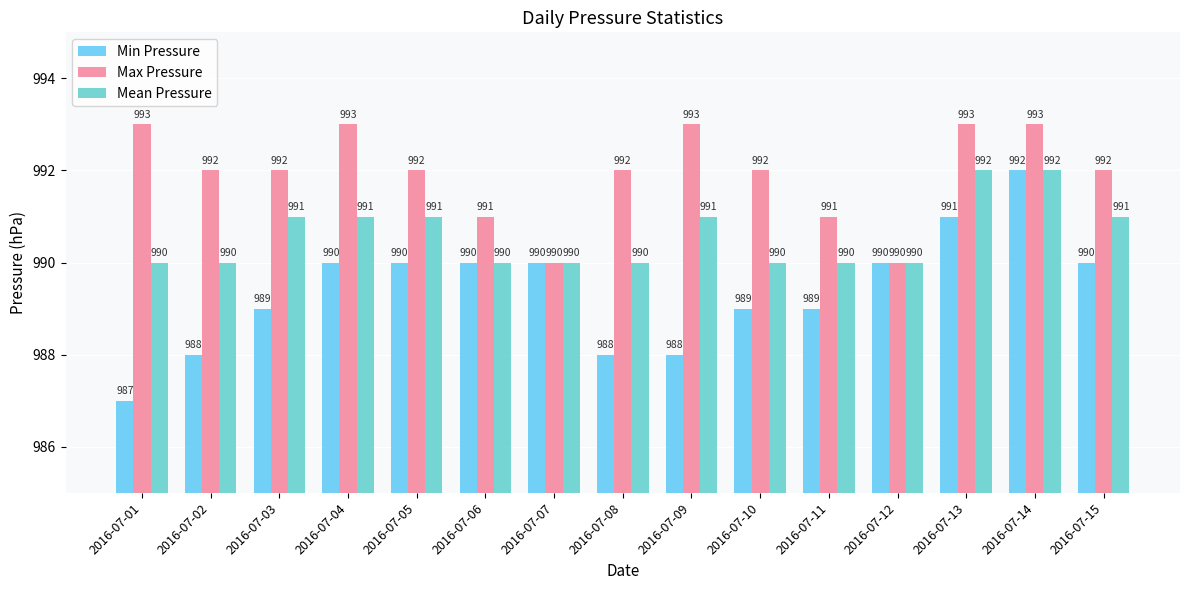

Is it true that Mean Pressure equals 1468 at 2016-07-14?

False